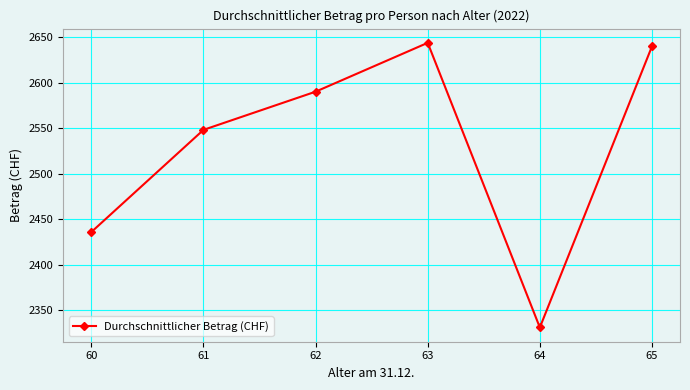

What is the minimum value shown in the chart?

2331.0